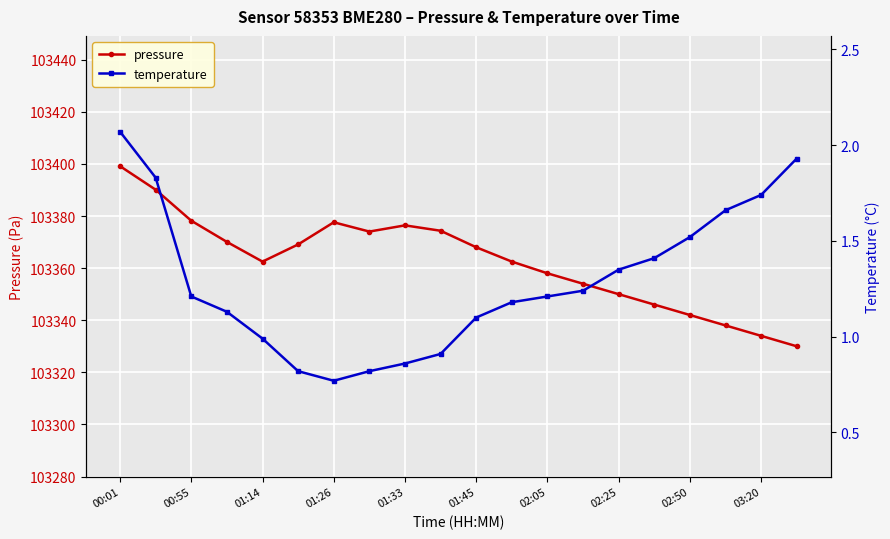

Where is the first local maximum for pressure?

01:26